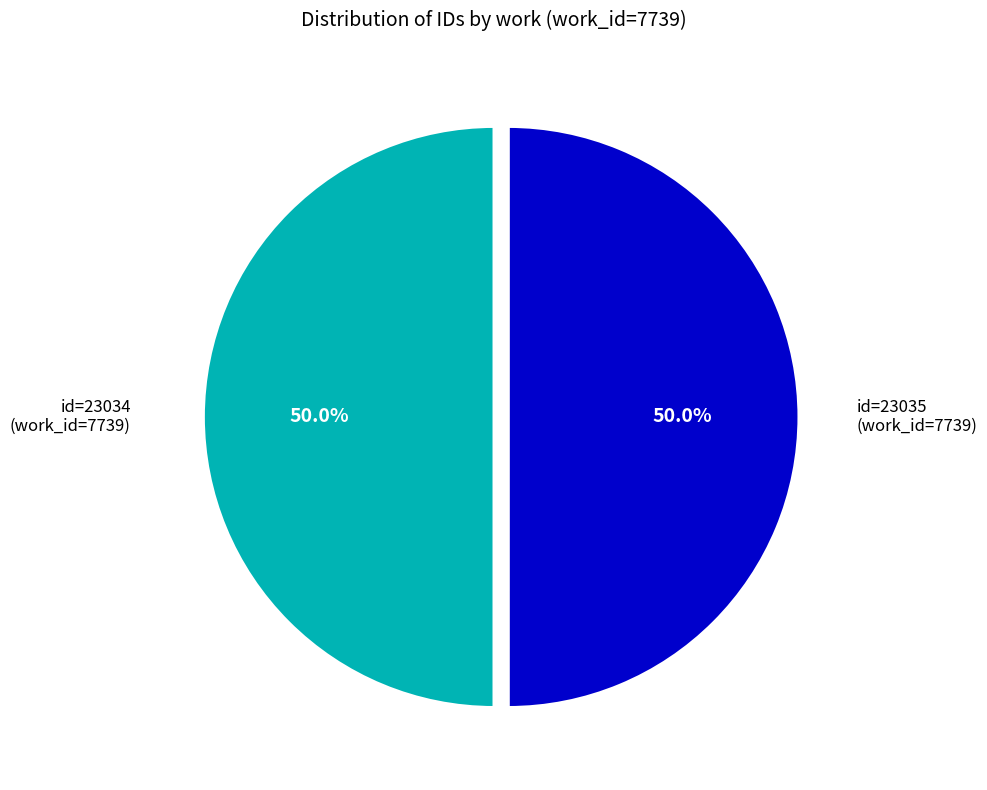

What is the ratio of the value at id=23035 to the value at id=23034?

1.0